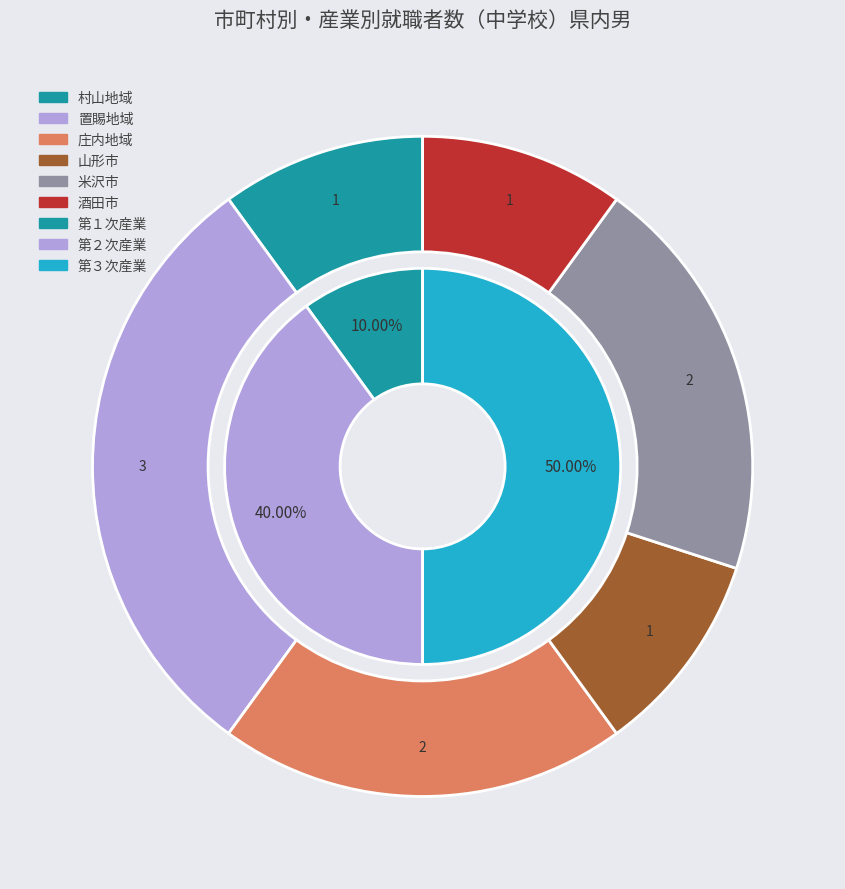

Count the number of slices in the pie.

8